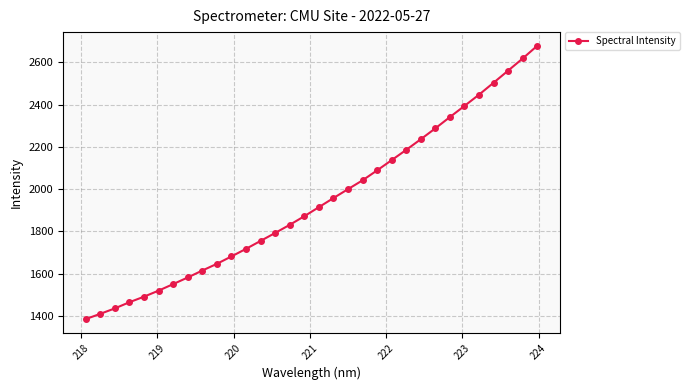

How many lines are shown in the chart?

1